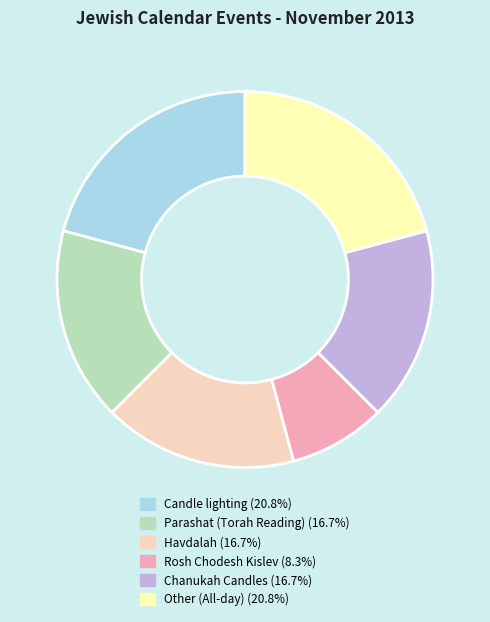

The Rosh Chodesh Kislev slice represents 8% of the pie. True or false?

True